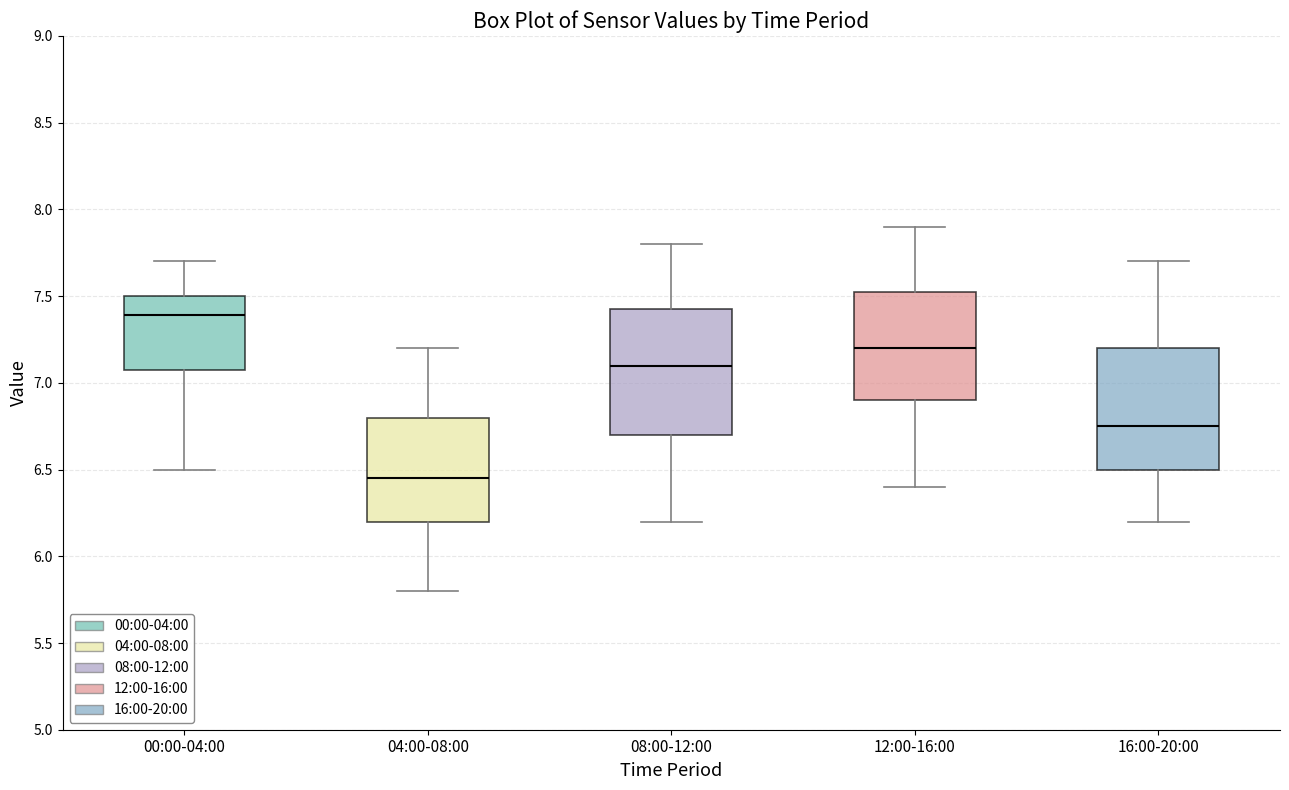

Reading left to right, read every box against the y-axis: the position of its median line, the range the box covers, and the ends of its whiskers. The values are not printed on the chart, so give them approximately, as read against the axis.

00:00-04:00: median 7.40, box 7.10 to 7.50, whiskers 6.50 to 7.70
04:00-08:00: median 6.45, box 6.20 to 6.80, whiskers 5.80 to 7.20
08:00-12:00: median 7.10, box 6.70 to 7.45, whiskers 6.20 to 7.80
12:00-16:00: median 7.20, box 6.90 to 7.55, whiskers 6.40 to 7.90
16:00-20:00: median 6.75, box 6.50 to 7.20, whiskers 6.20 to 7.70